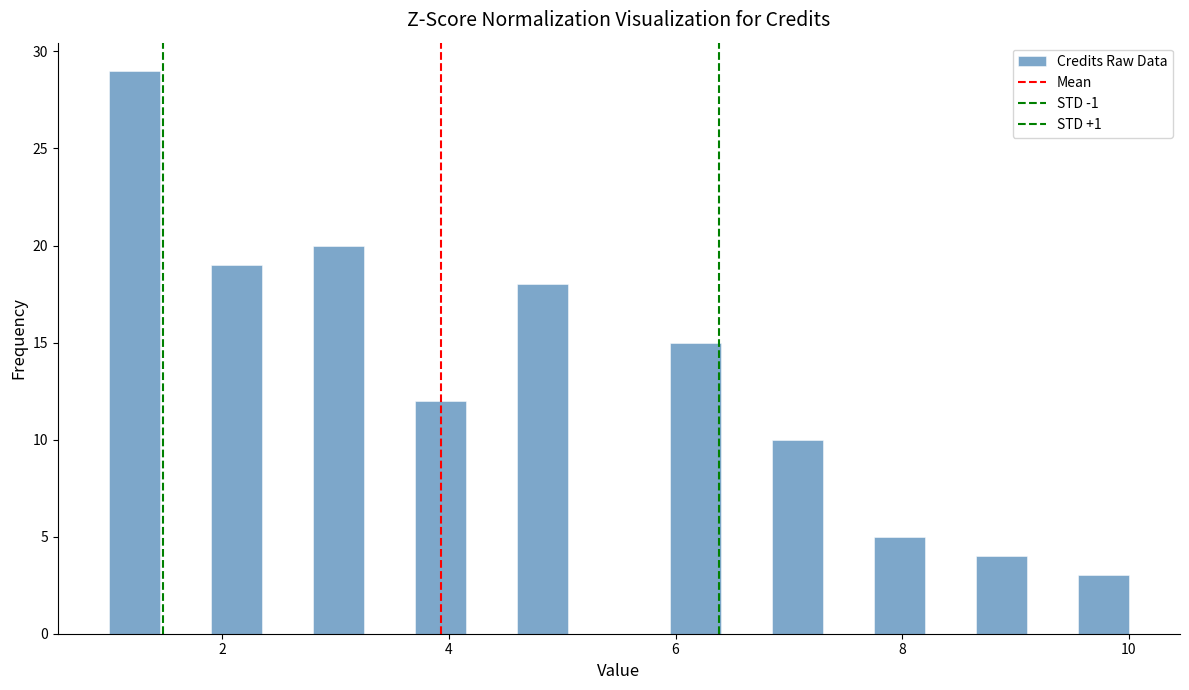

Around what value on the x-axis is the tallest bar? Give the approximate position of its centre, as read against the axis.

1.2